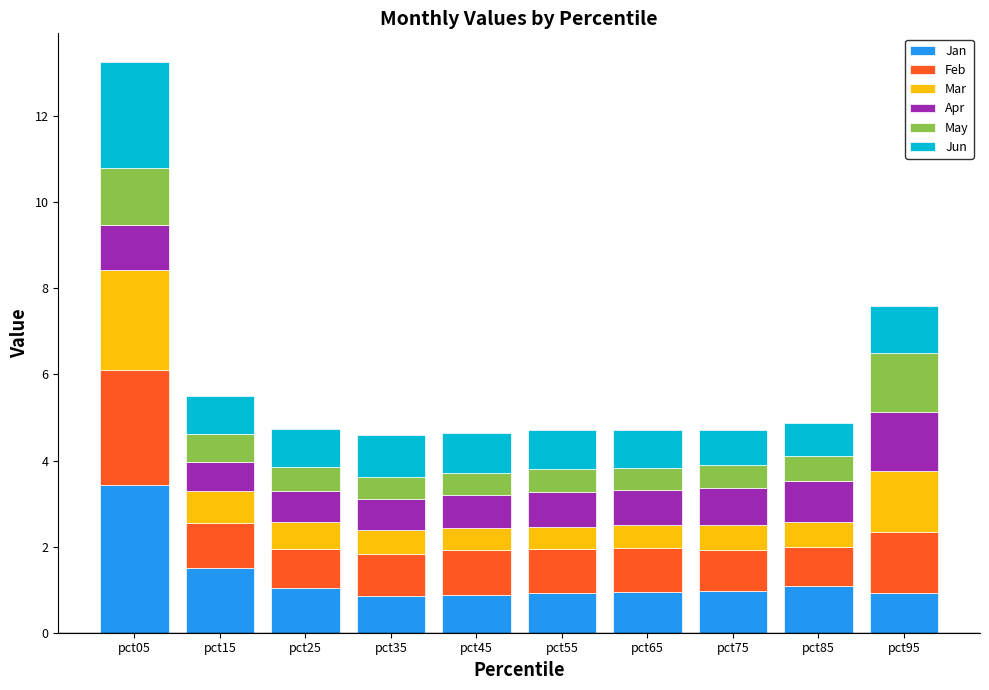

Count the number of categories in the chart.

10